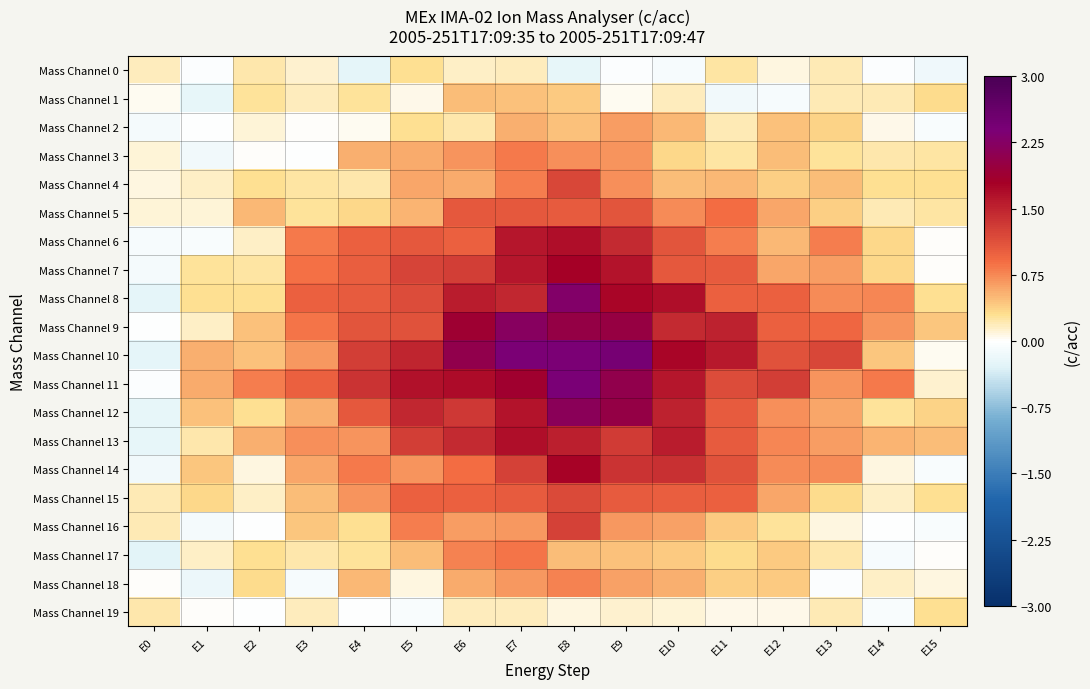

How many series are shown in this chart?

20